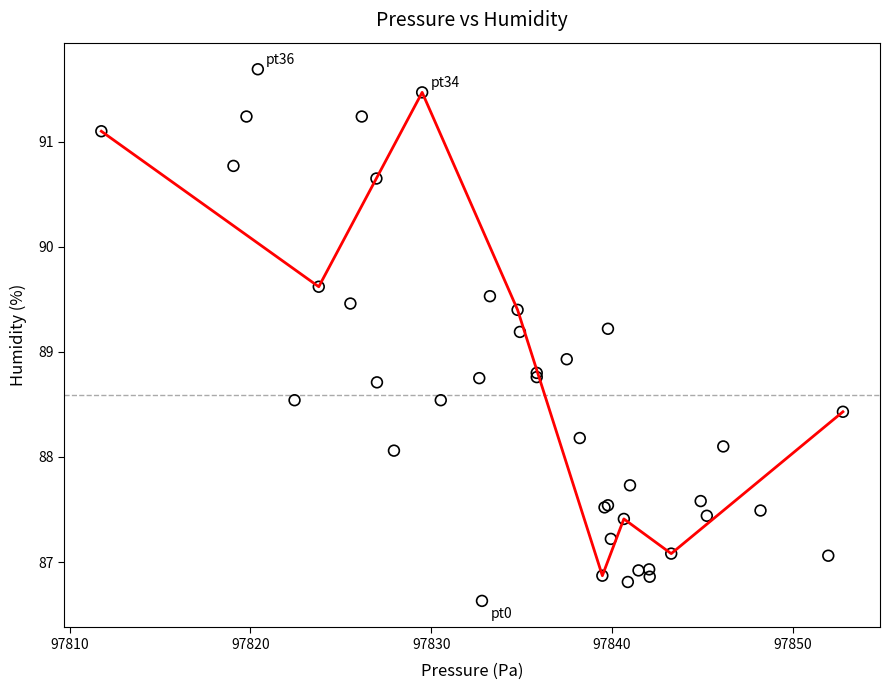

What Y value in the scatter plot is closest to 89?

88.9